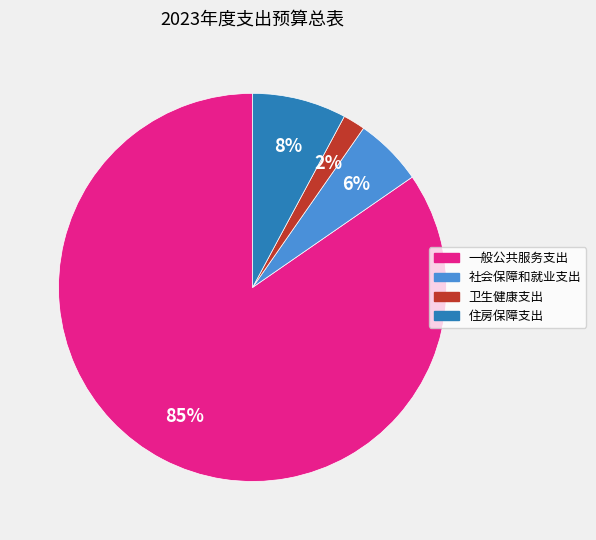

How many segments does this pie chart have?

4